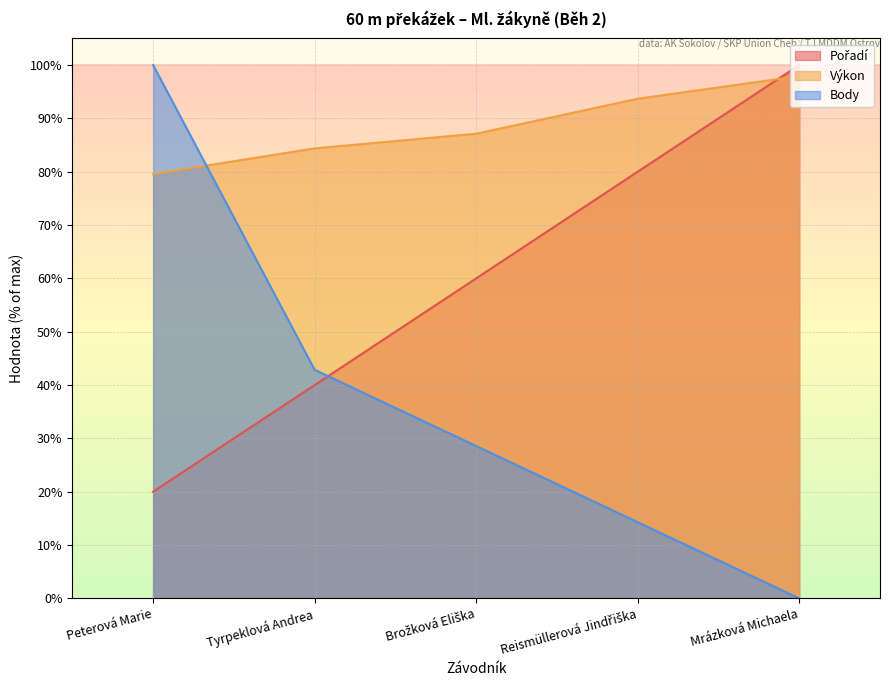

How many lines are shown in the chart?

3